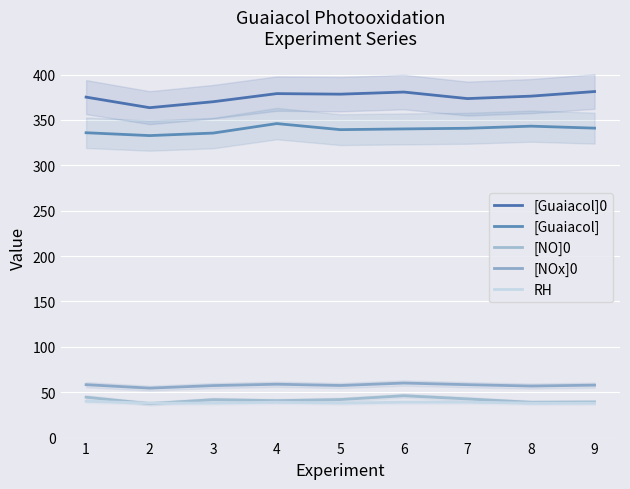

Rank the series at 2 from lowest to highest value.

[NO]0, RH, [NOx]0, [Guaiacol], [Guaiacol]0